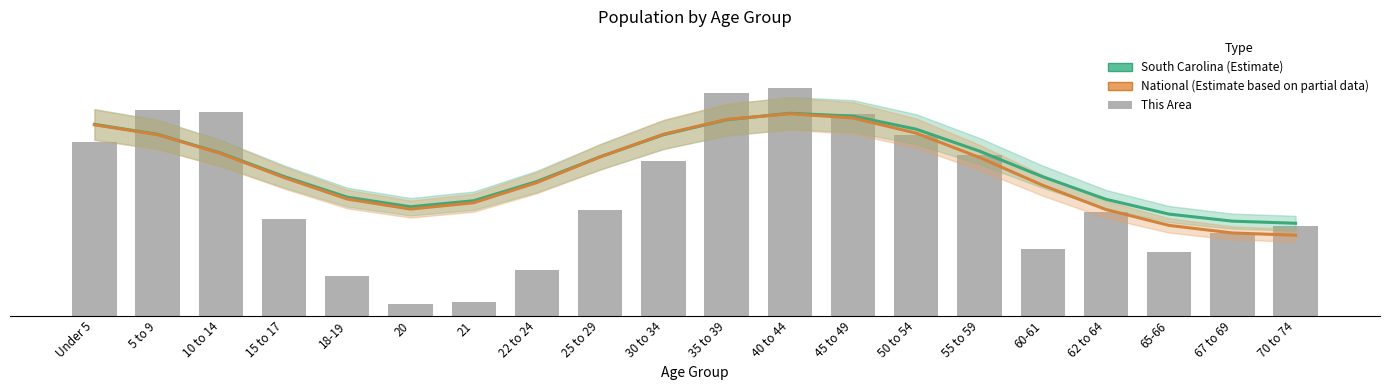

Between 20 and 30 to 34, which is larger?

30 to 34